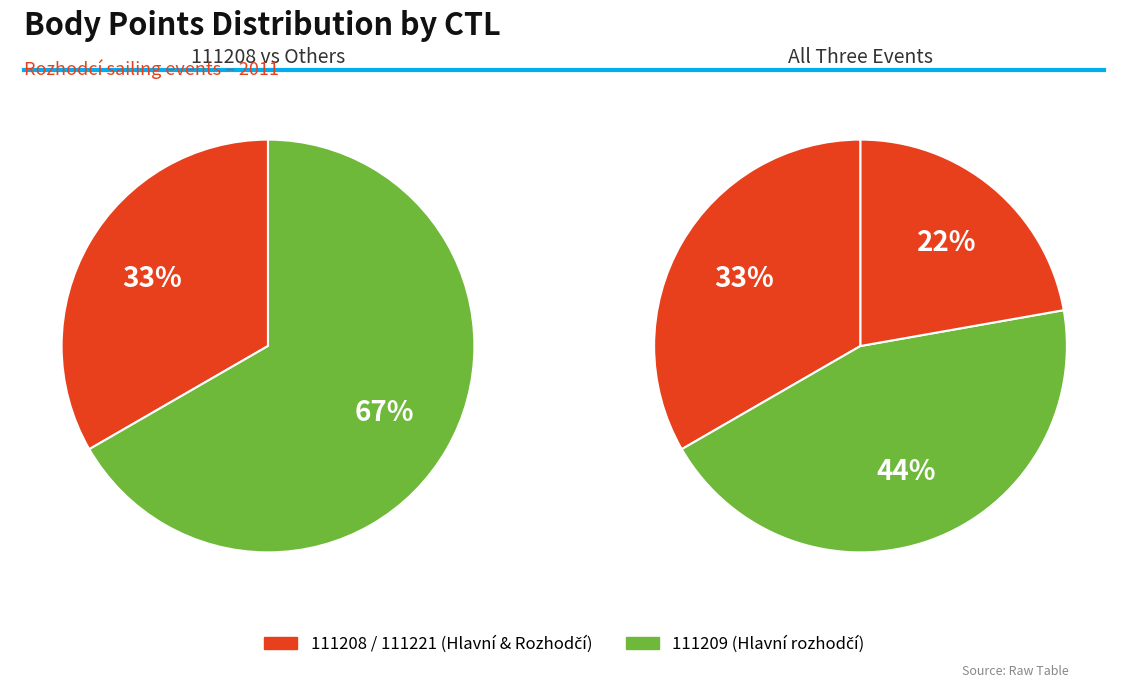

To the nearest percent, what portion does 111209 represent?

44%